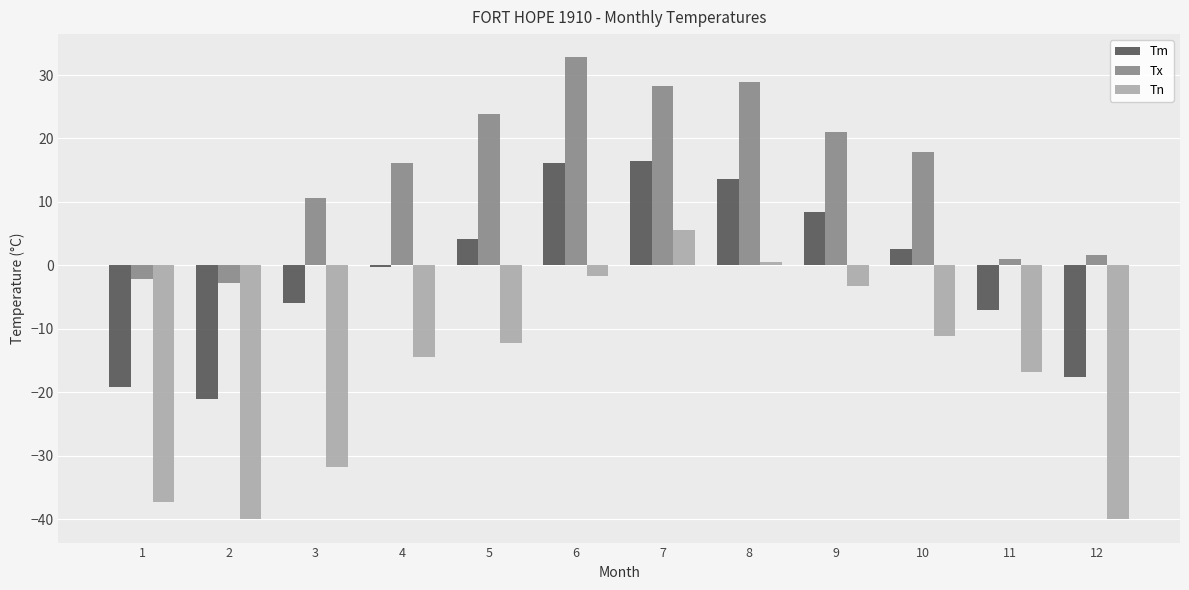

What is the total value across all series at 11?

-22.6